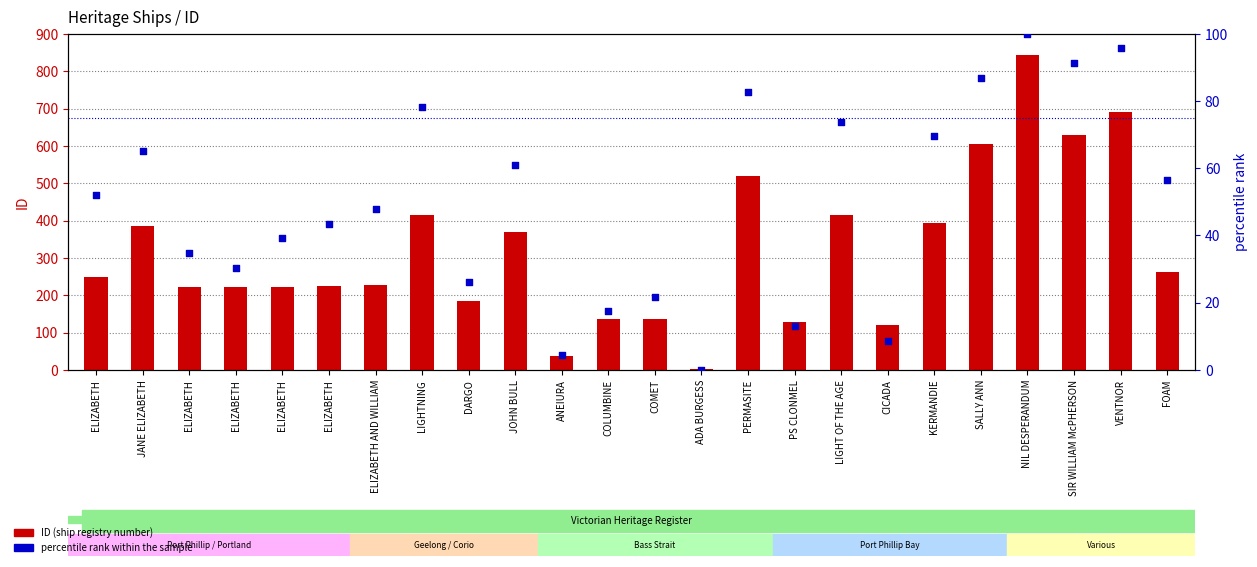

Which series has the largest Y range (max minus min)?

ID (ship registry number)